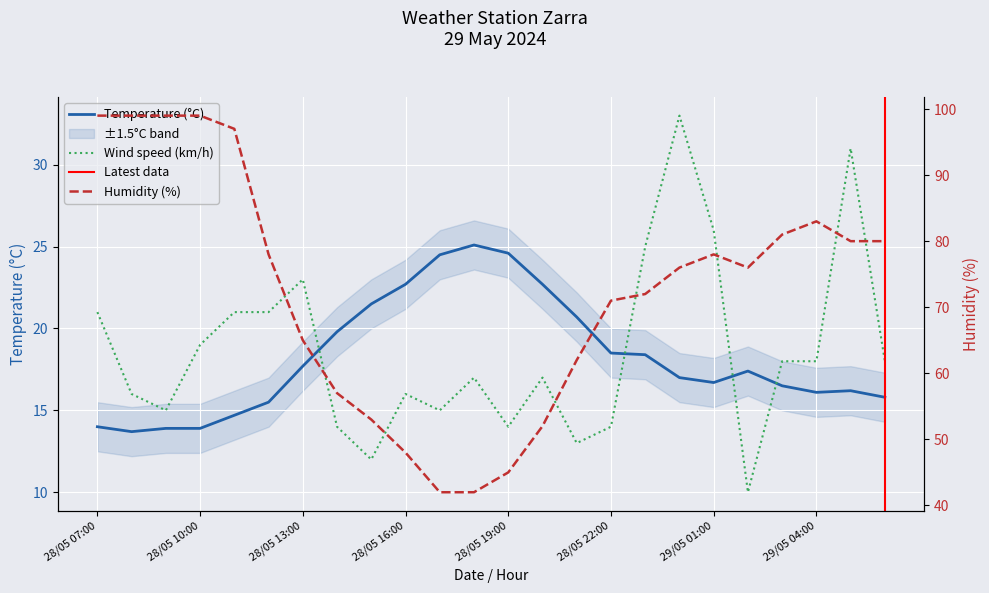

What is the difference between the second highest and second lowest values in the Temperature (°C) series?

10.7